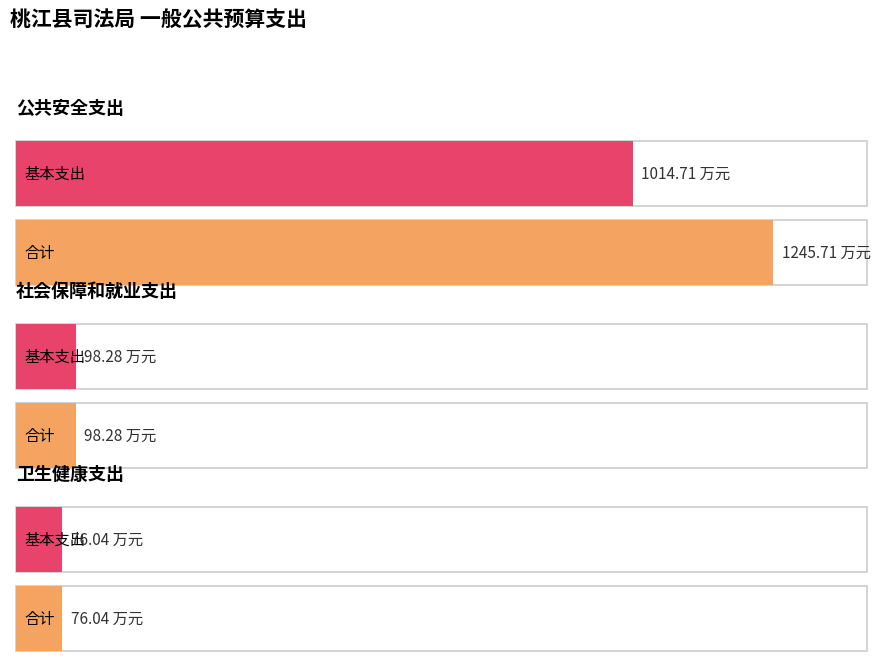

What is the sum of the 基本支出 values at 公共安全支出 and 卫生健康支出?

1090.8